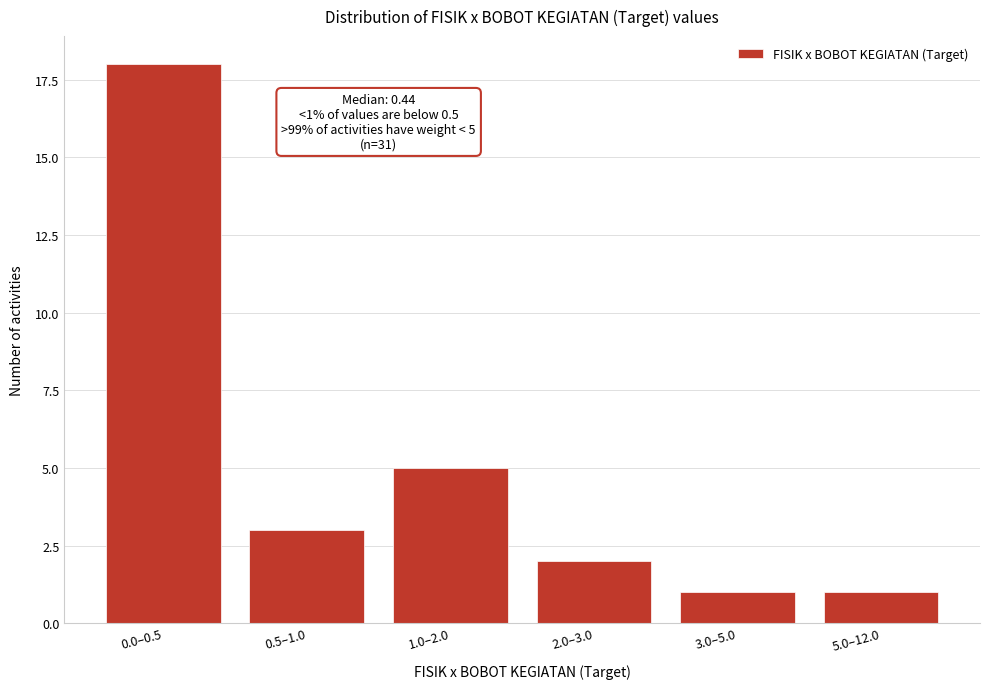

Reading left to right, extract all data points from this chart.

0.0–0.5=18	0.5–1.0=3	1.0–2.0=5	2.0–3.0=2	3.0–5.0=1	5.0–12.0=1